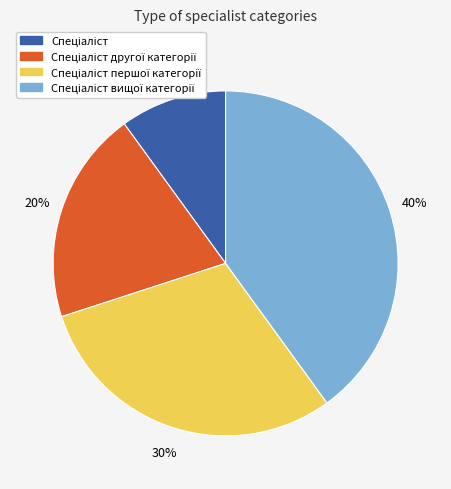

Is there any slice that represents more than half of the pie?

No